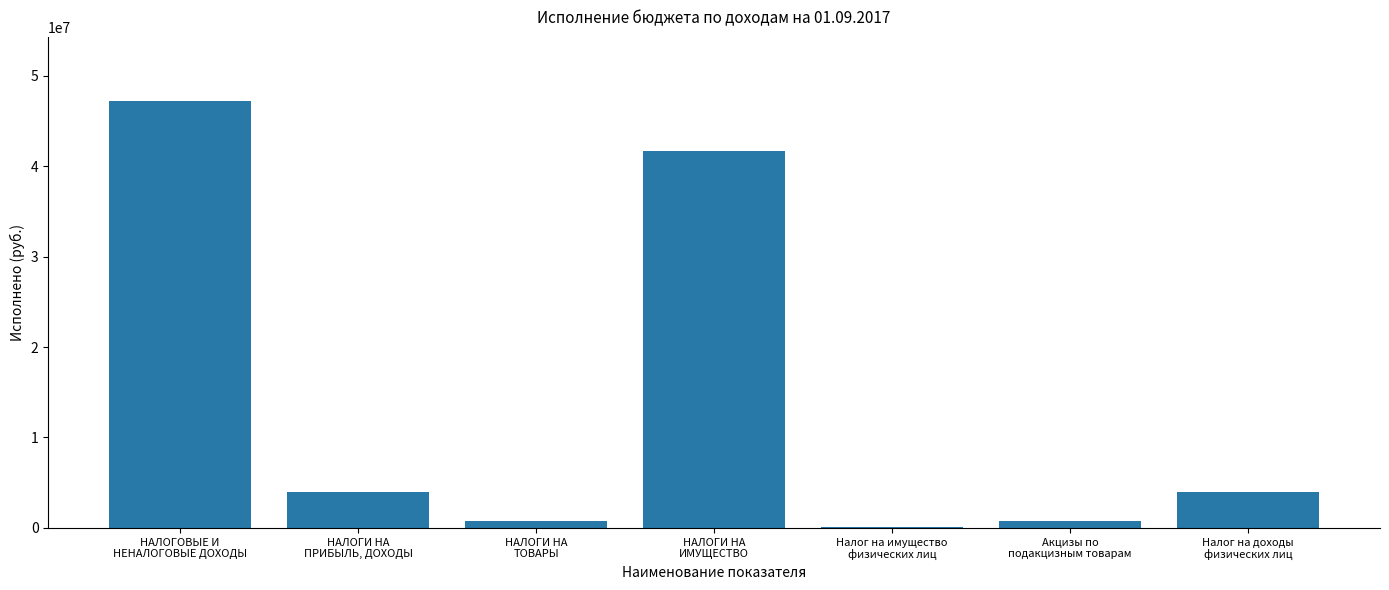

Where does the data first go above 3928107?

НАЛОГОВЫЕ И
НЕНАЛОГОВЫЕ ДОХОДЫ